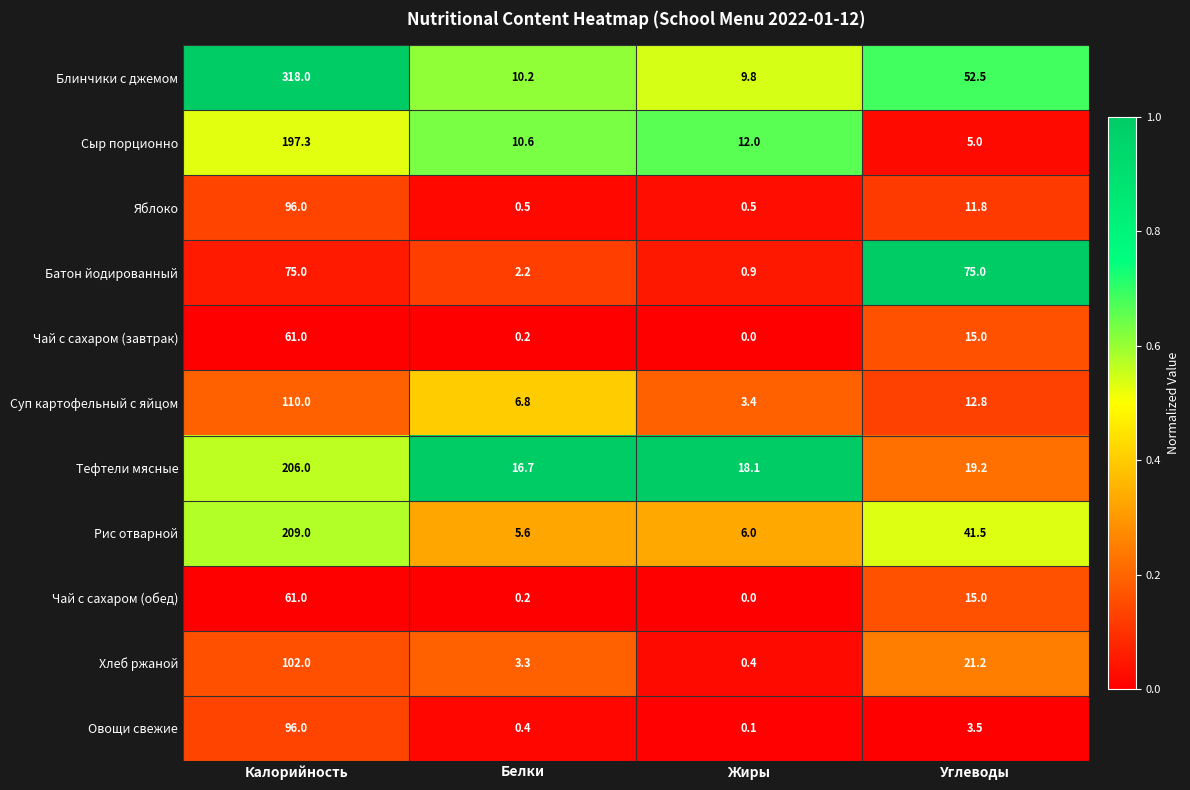

Between Белки and Углеводы, which series saw the biggest shift?

Батон йодированный